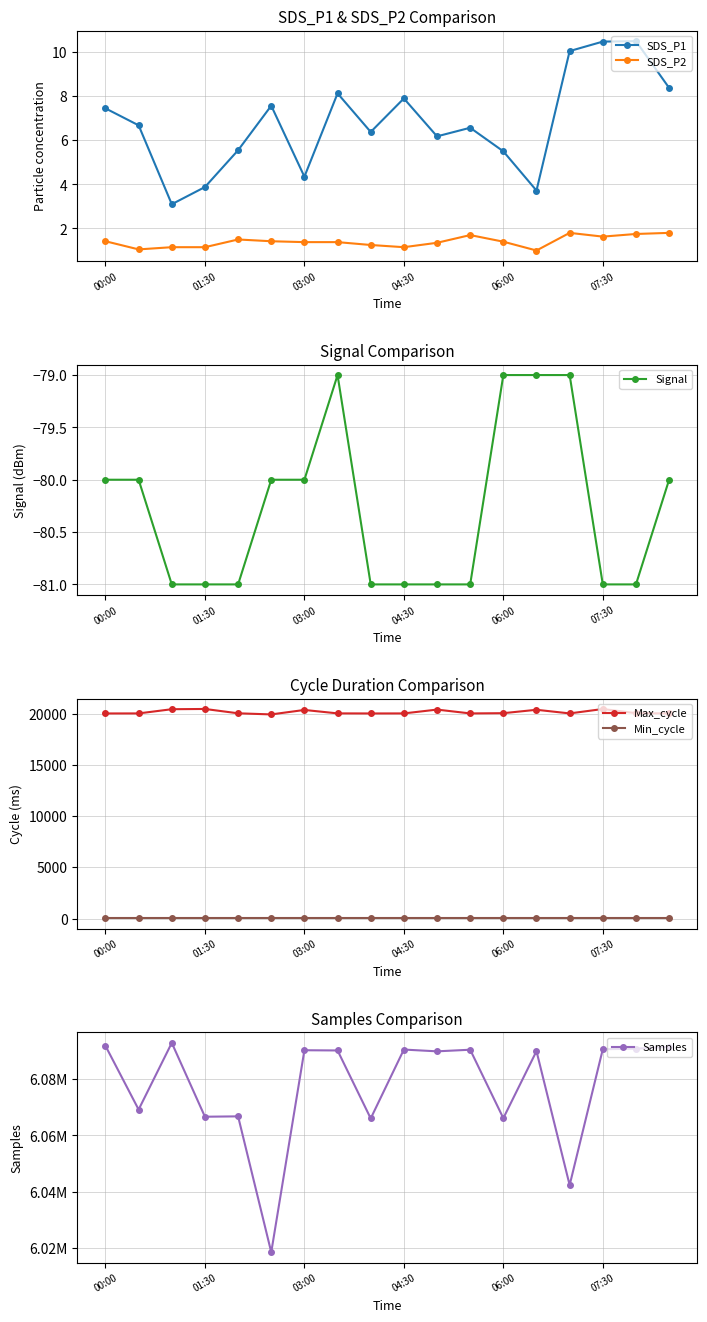

Where does the SDS_P1 series first go above 6?

00:00